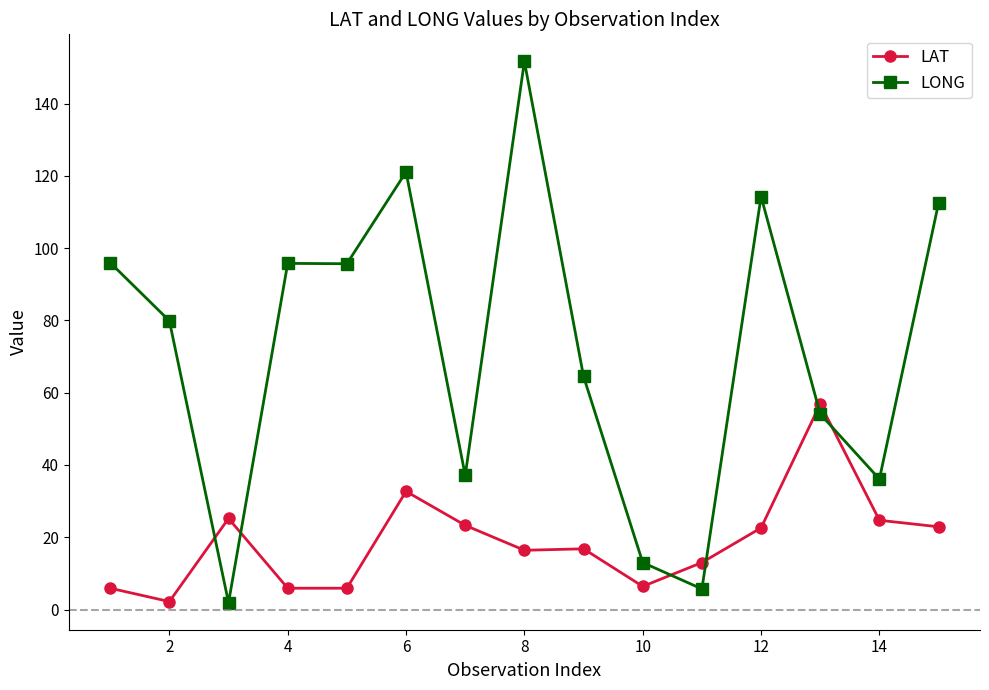

List the series in order of their overall mean, lowest first.

LAT, LONG